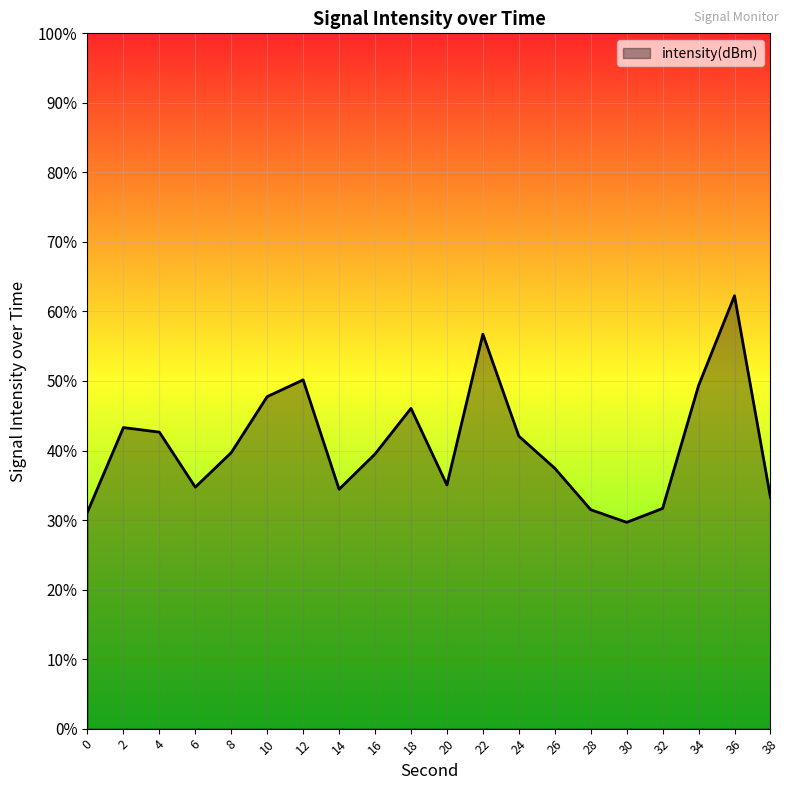

Does the chart display data point markers on the line(s)?

No